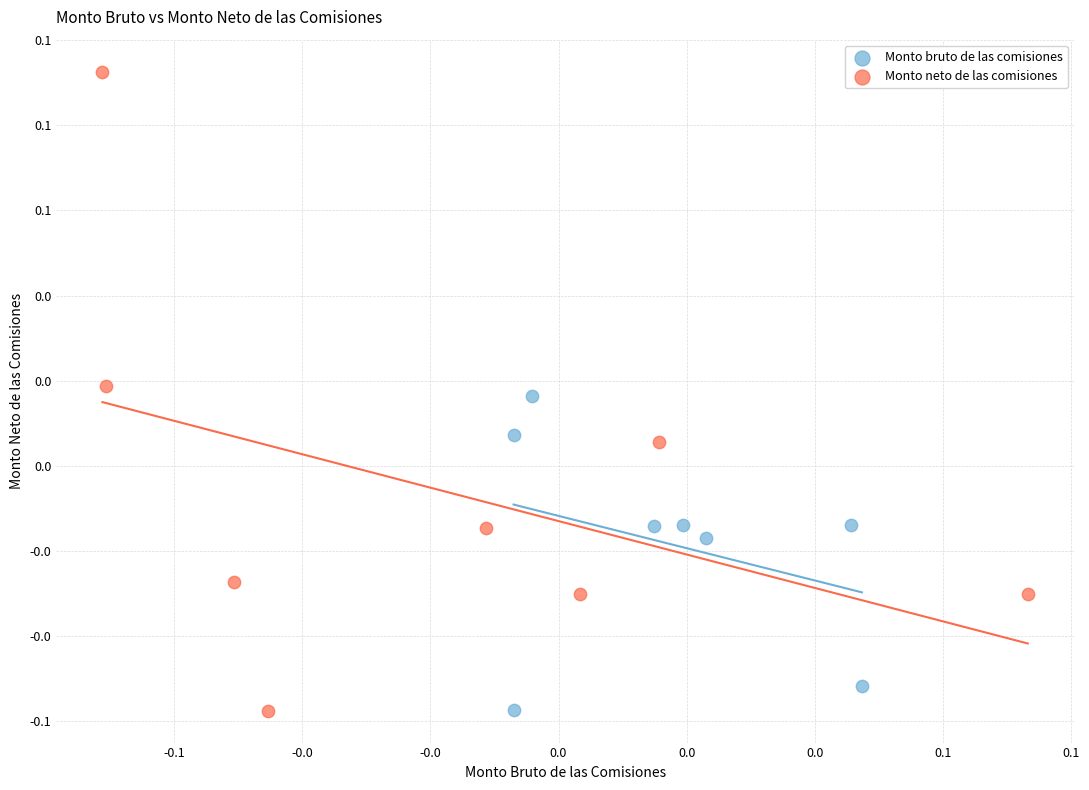

Which series has the widest spread of Y values?

Monto neto de las comisiones